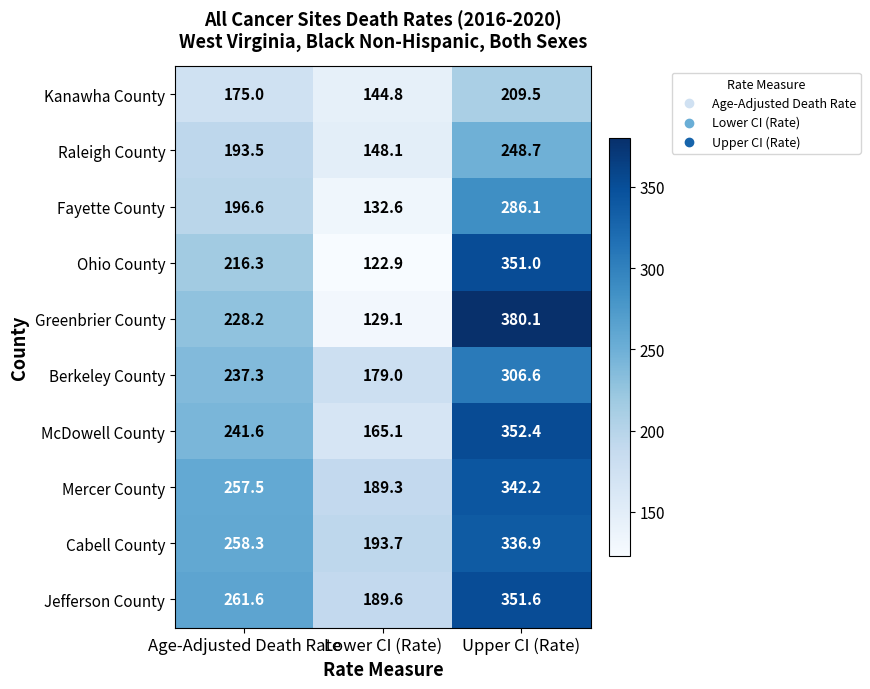

At which label does McDowell County first exceed 241?

Age-Adjusted Death Rate